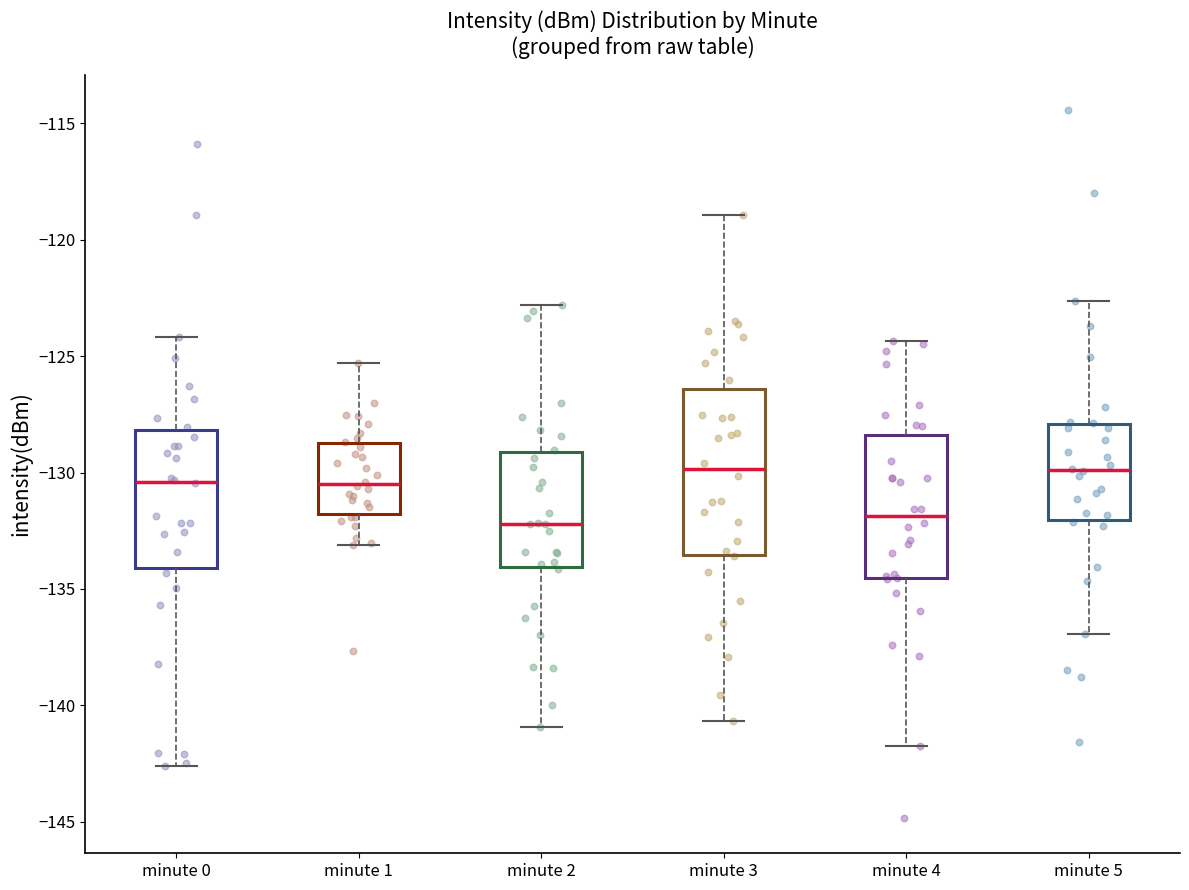

Comparing the boxes themselves (not the whiskers), which one is the tallest?

minute 3